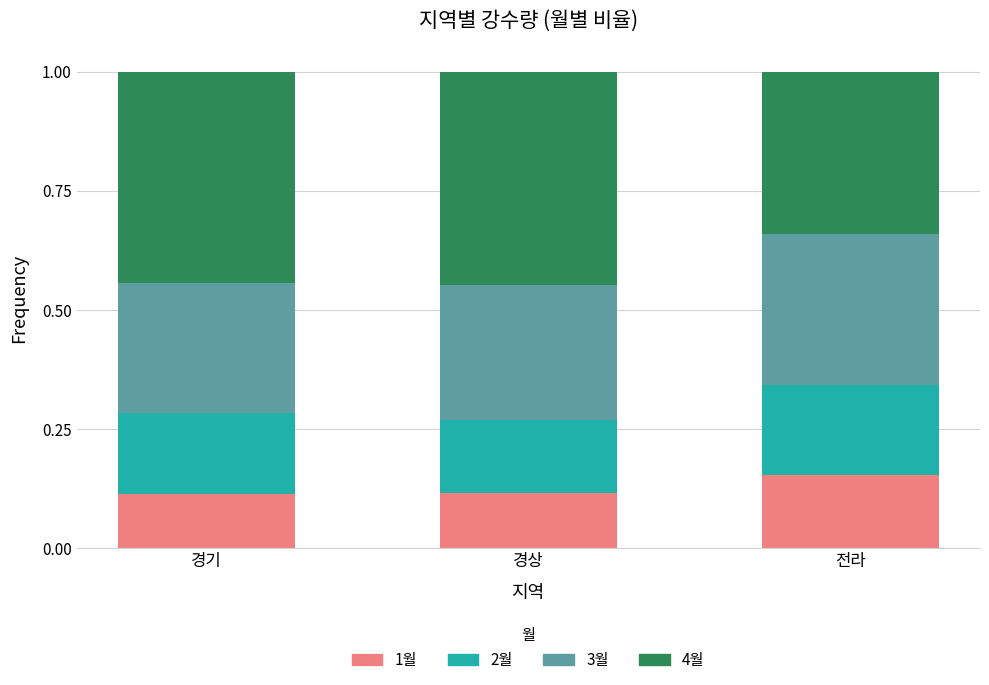

How many 1월 values are between 0 and 1?

3